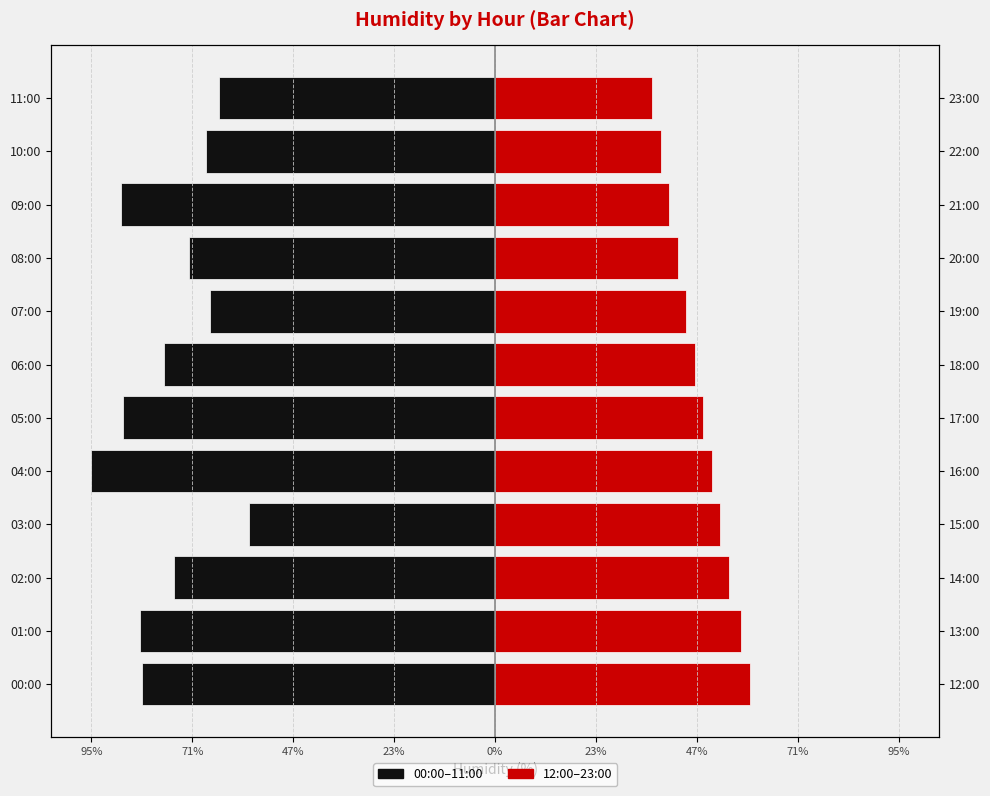

Is the value of 12:00–23:00 (late) at 01:00 greater than the value of 00:00–11:00 (early) at 06:00?

Yes